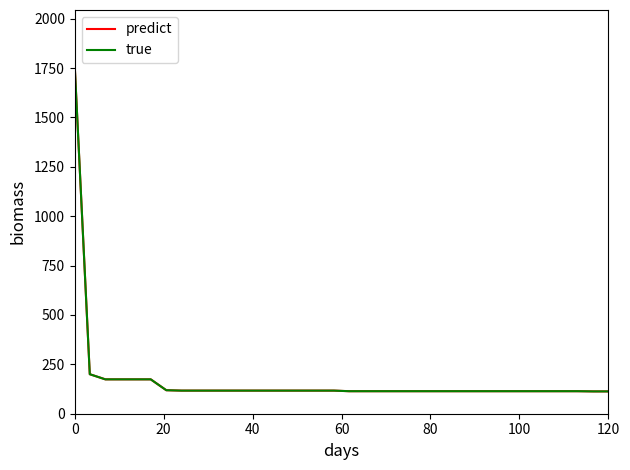

Does the chart display data point markers on the line(s)?

No